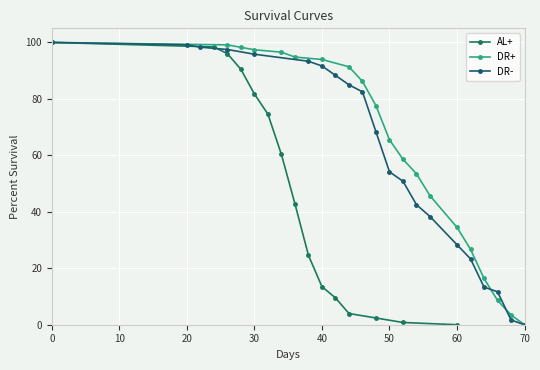

Is it true that AL+ equals 111.2 at 30?

False